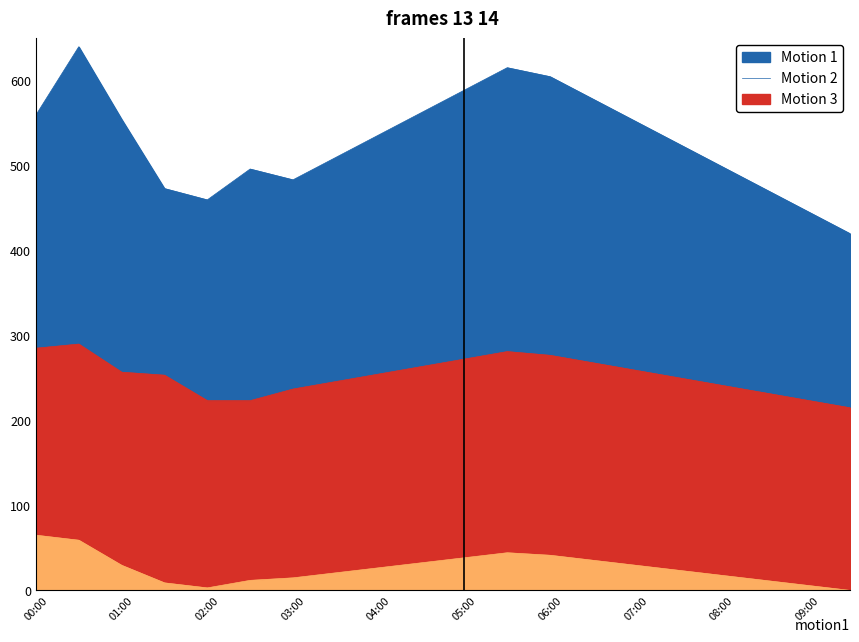

True or false: temperature and pressure intersect in this chart.

False